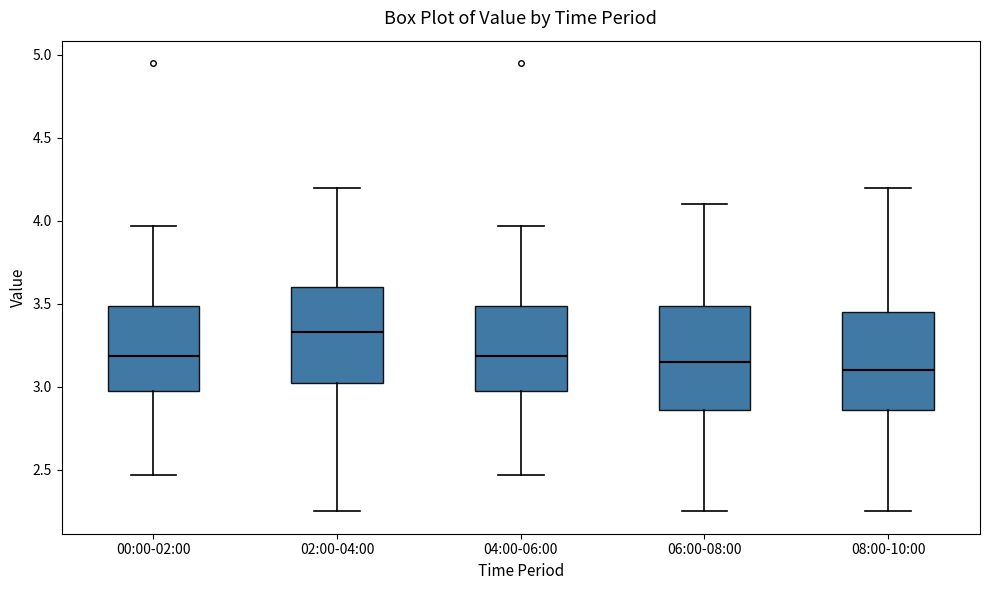

Reading left to right, transcribe this box plot: for each box, give where its median line is, the range the box spans, and where its two whiskers end, as read against the y-axis. The values are not printed on the chart, so give them approximately, as read against the axis.

00:00-02:00: median 3.20, box 3.00 to 3.50, whiskers 2.45 to 3.95
02:00-04:00: median 3.35, box 3.05 to 3.60, whiskers 2.25 to 4.20
04:00-06:00: median 3.20, box 3.00 to 3.50, whiskers 2.45 to 3.95
06:00-08:00: median 3.15, box 2.85 to 3.50, whiskers 2.25 to 4.10
08:00-10:00: median 3.10, box 2.85 to 3.45, whiskers 2.25 to 4.20